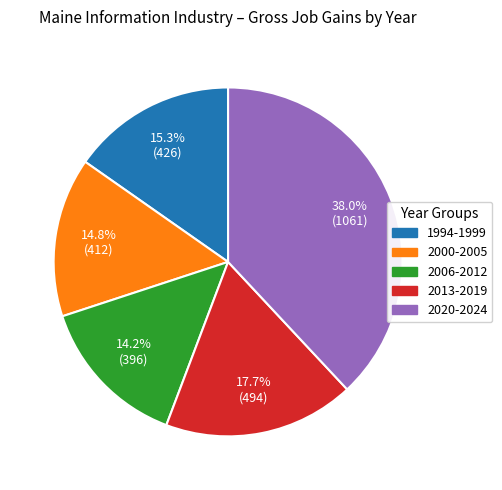

Does any single category account for the majority?

No